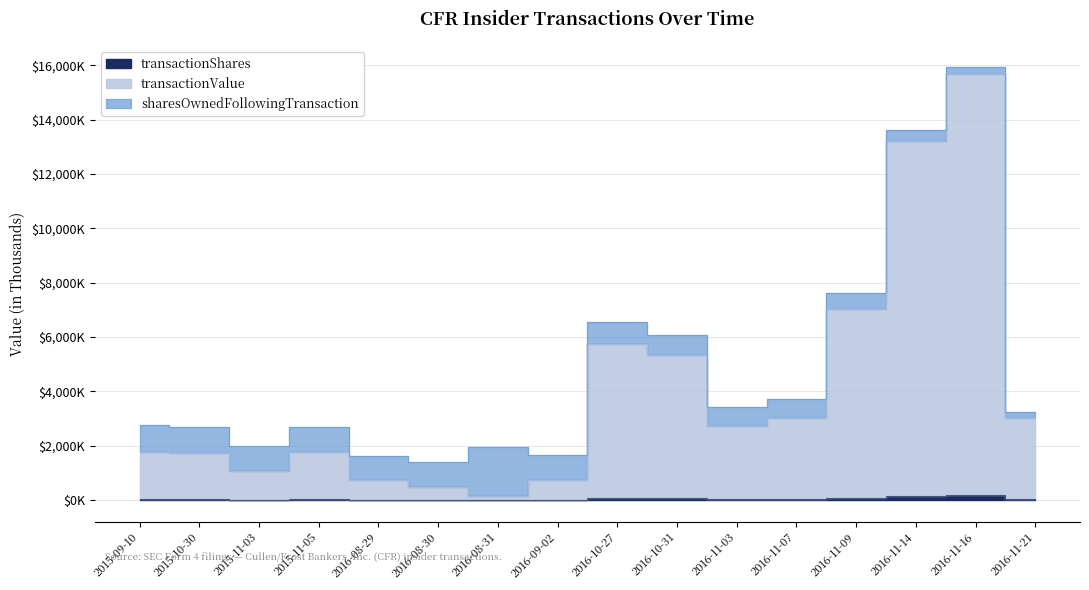

True or false: transactionValue and transactionShares intersect in this chart.

False